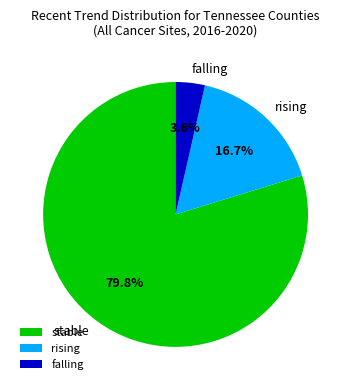

What percentage is NOT represented by rising?

83.3%